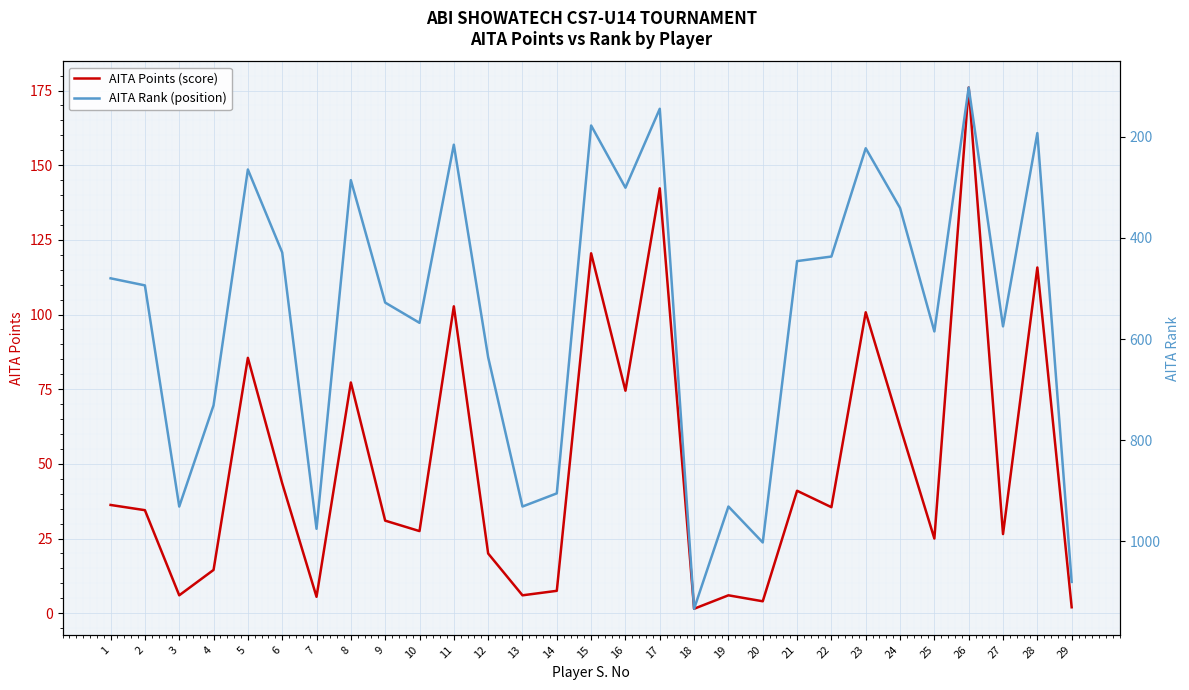

How many times do AITA Points (score) and AITA Rank (position) cross each other?

2